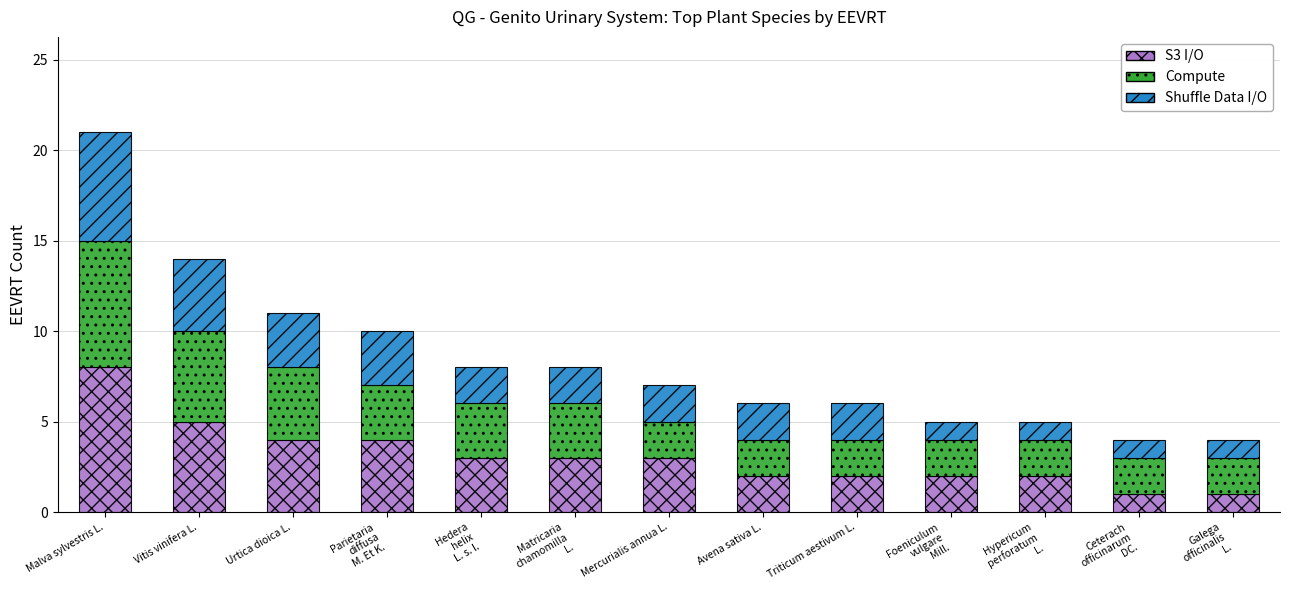

At which category is the sum across all series the highest?

Malva sylvestris L.